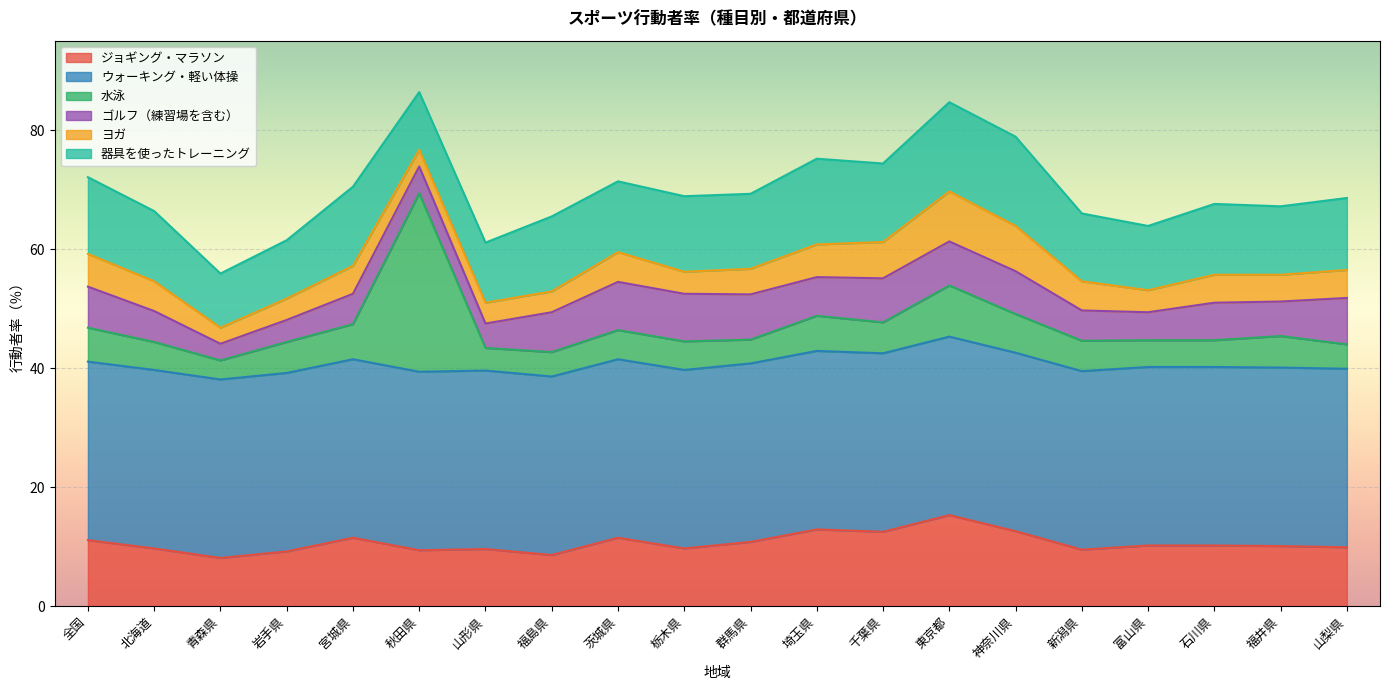

At which label does ウォーキング・軽い体操 first exceed 40?

全国